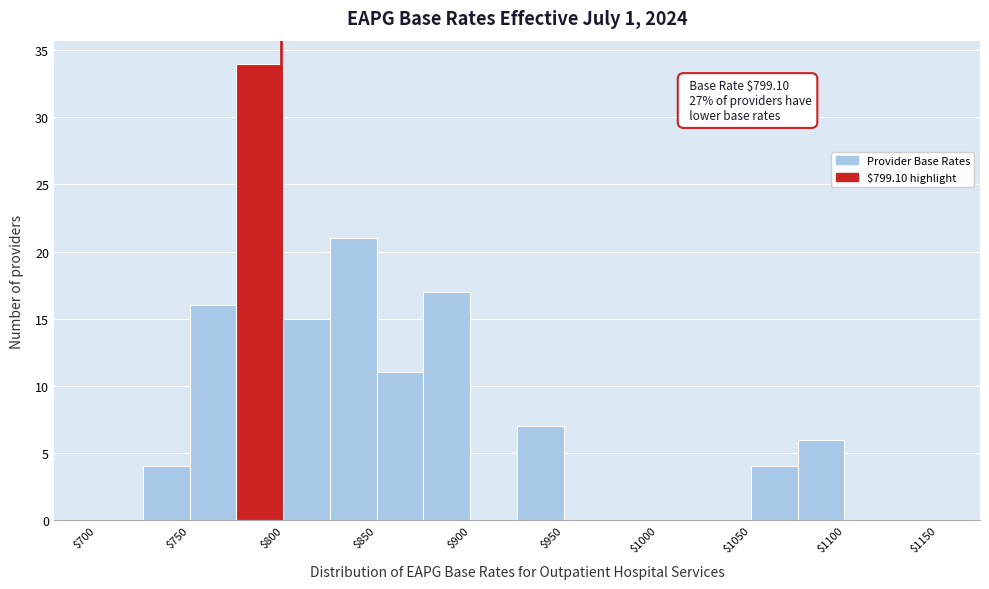

Which range on the x-axis has the tallest bar?

775 to 800